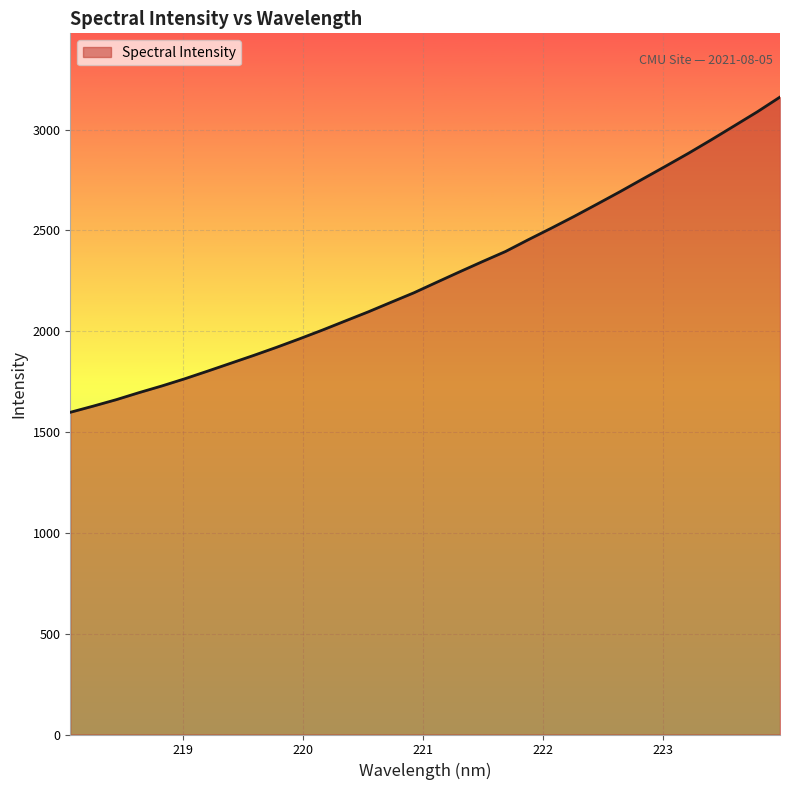

How many distinct data groups are displayed?

1